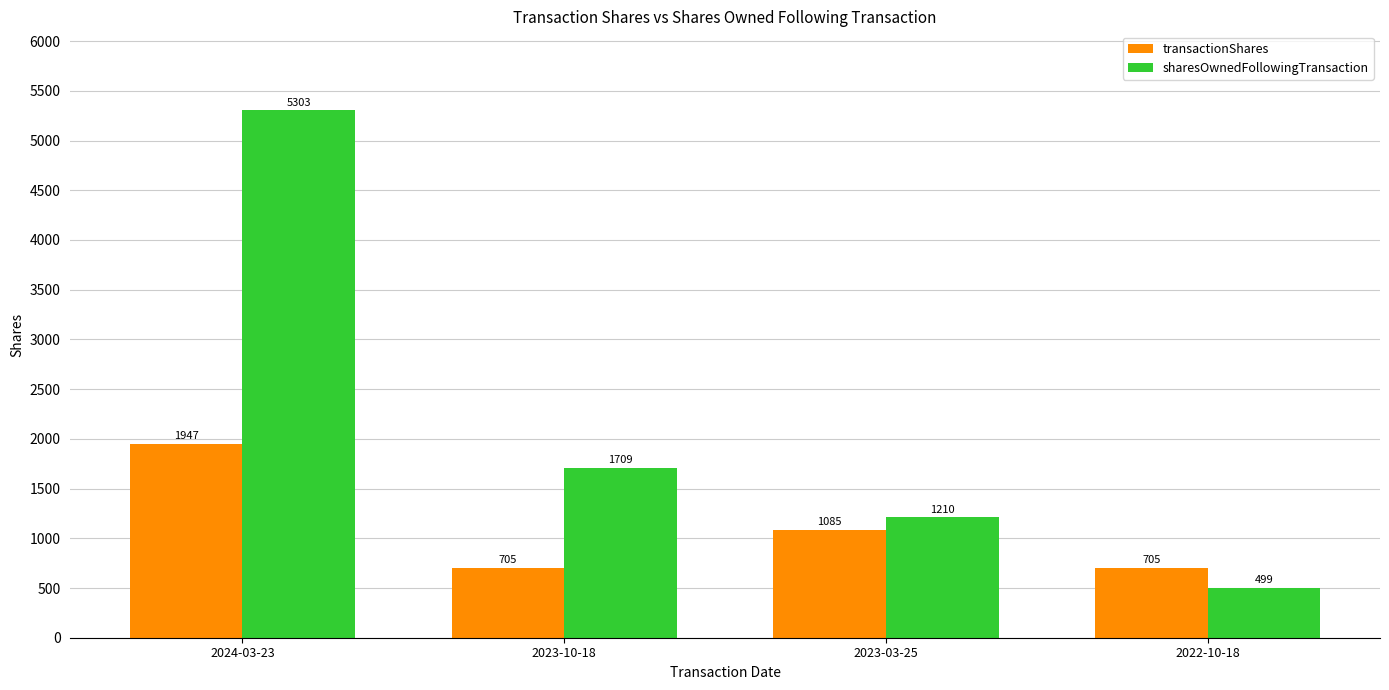

At which category is the sum across all series the highest?

2024-03-23